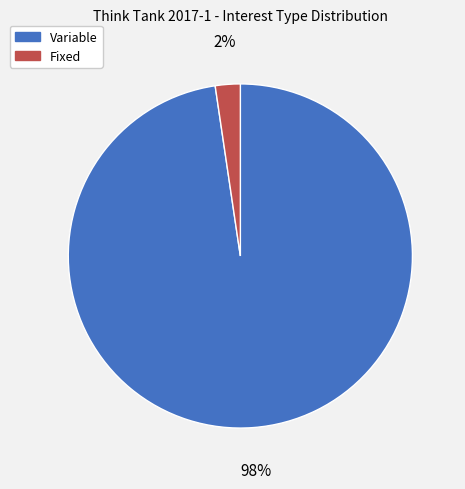

Is the sum of Variable and Fixed greater than half?

Yes